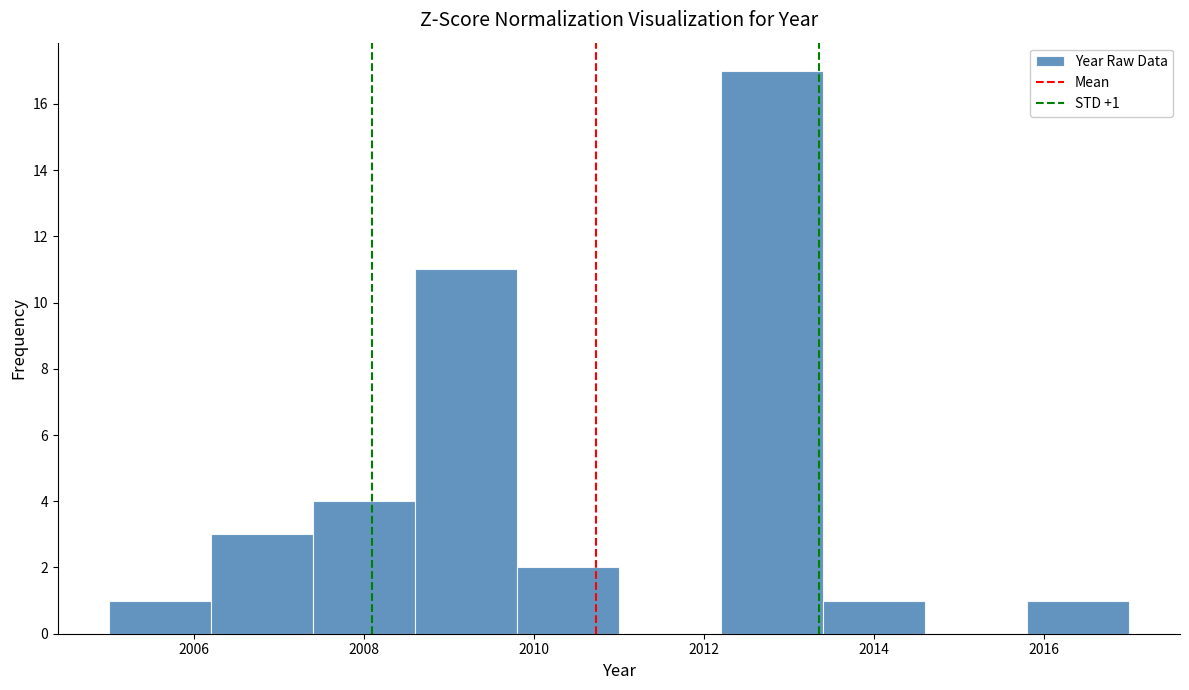

Which range on the x-axis has the tallest bar?

2012.2 to 2013.4